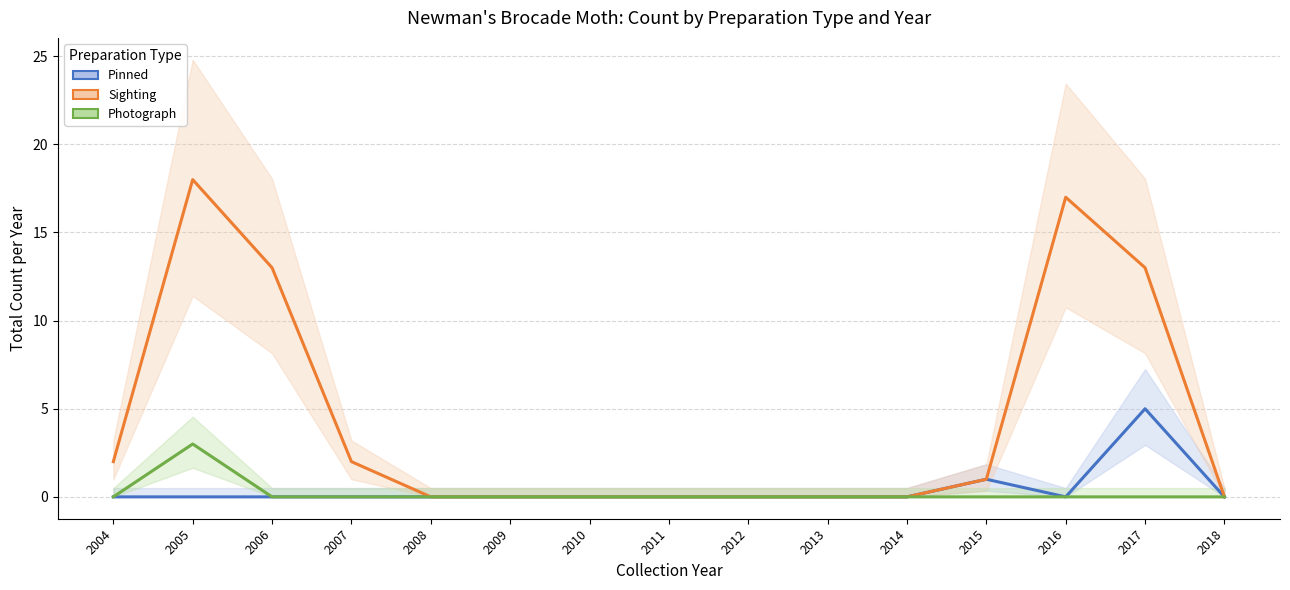

What is the maximum value shown in the chart?

18